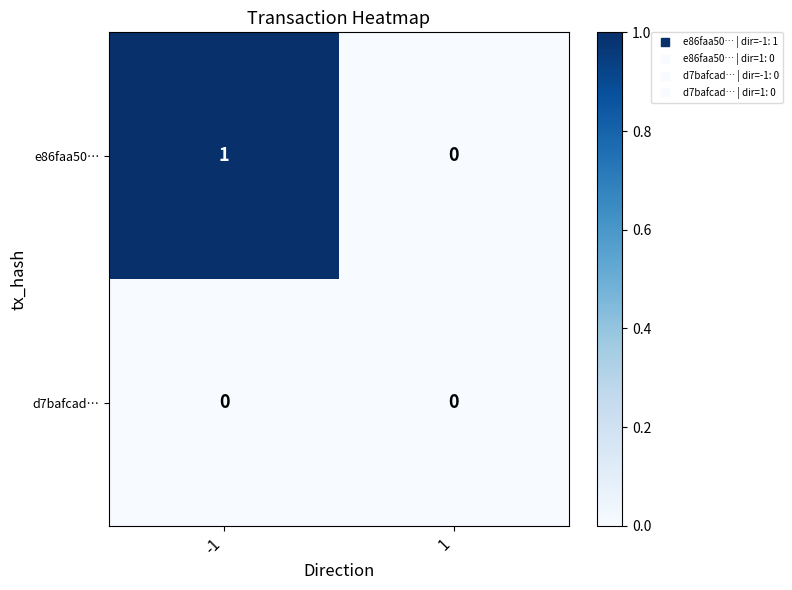

How many series are shown in this chart?

2